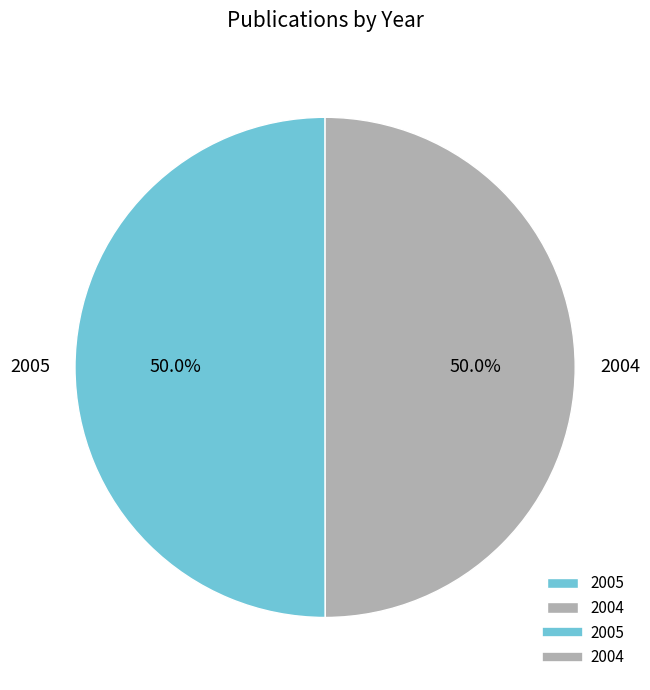

Is the sum of 2005 and 2004 greater than half?

Yes